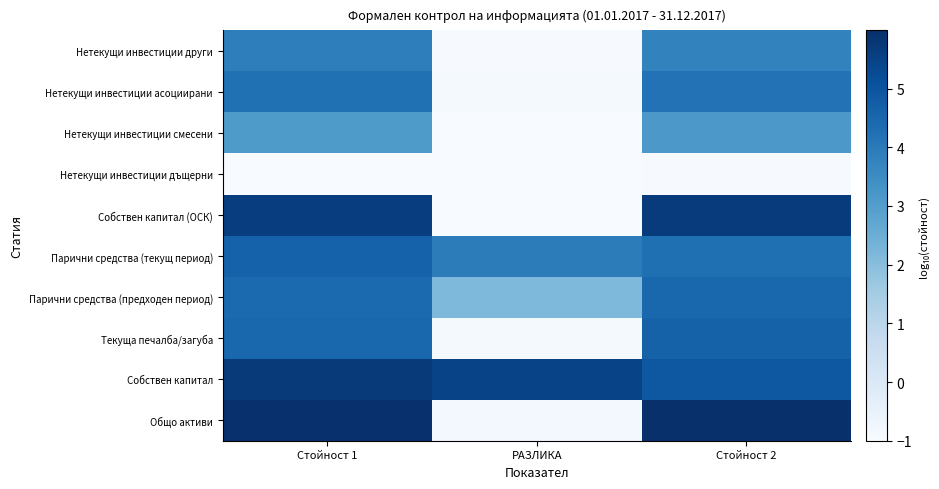

At which category is the sum across all series the highest?

Стойност 1